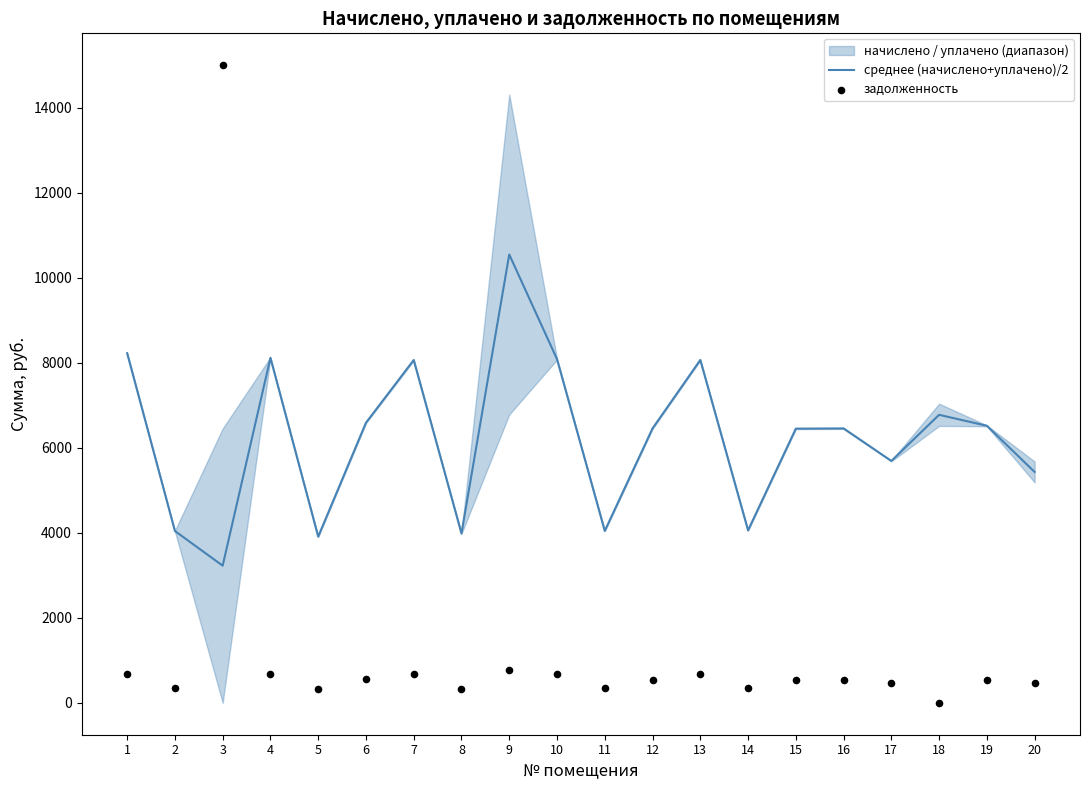

Which series has the widest spread of Y values?

задолженность